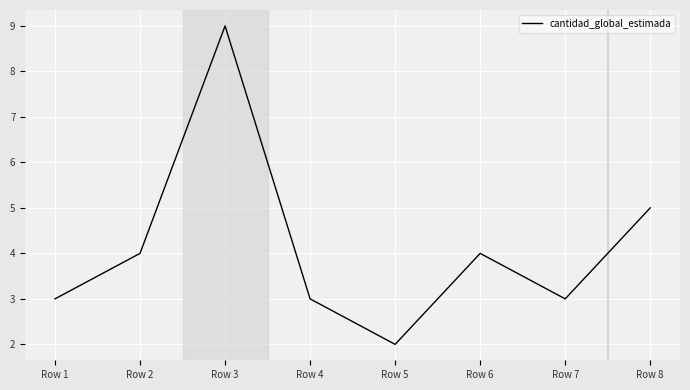

The value at Row 6 is 4. True or false?

True